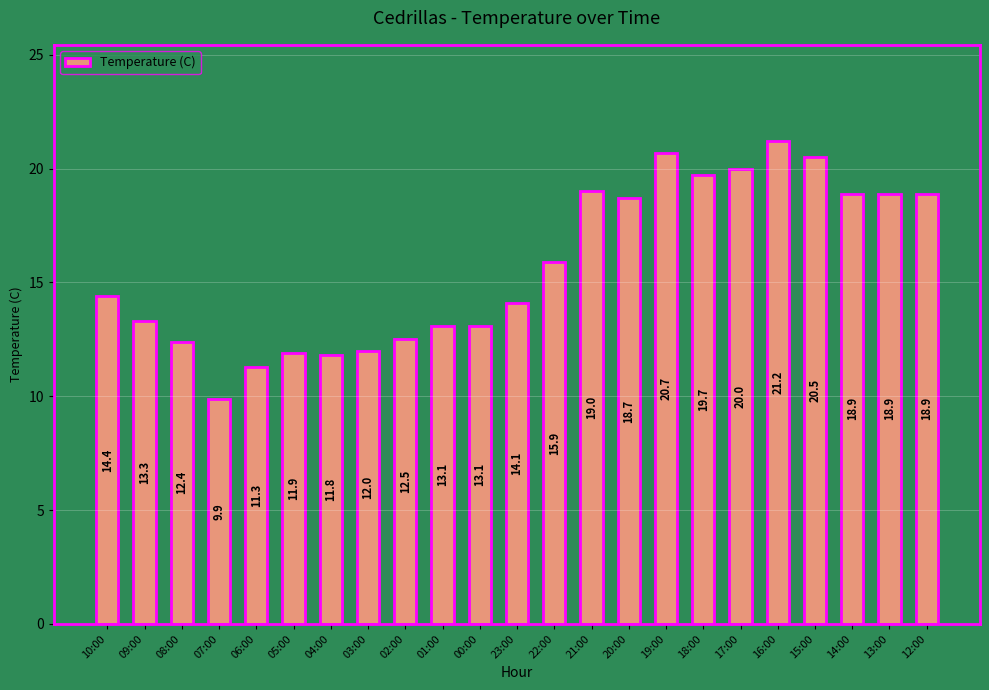

What is the change in value from 05:00 to 15:00?

+8.6